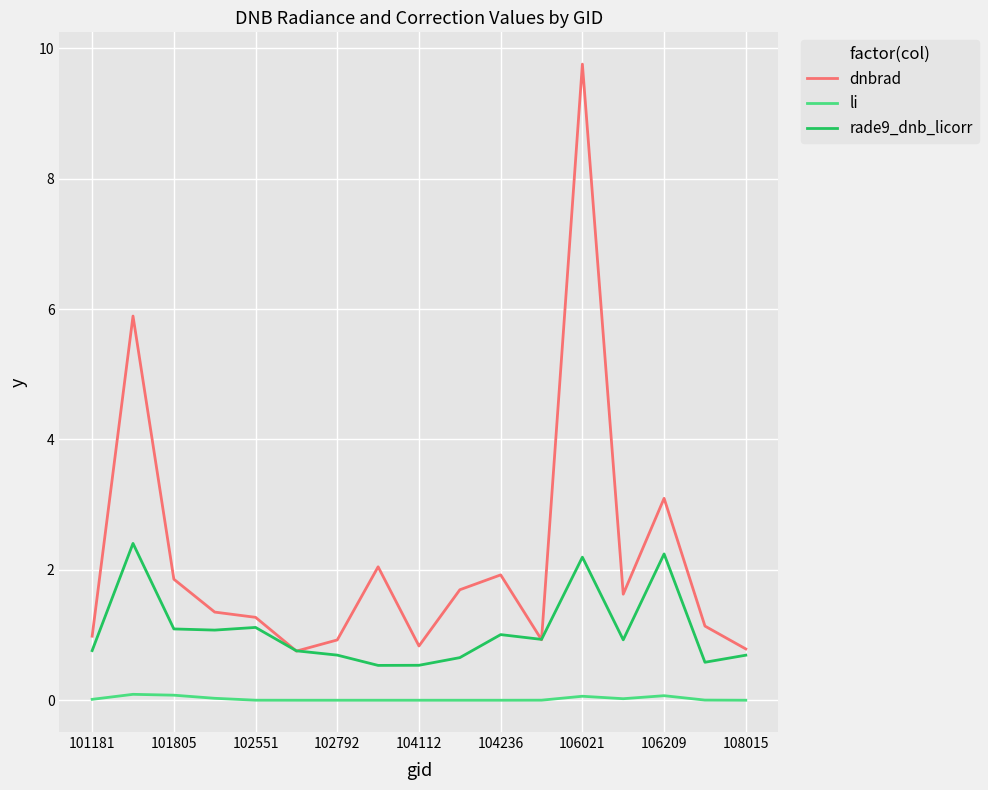

List the series in order of their peak value, highest first.

dnbrad, rade9_dnb_licorr, li